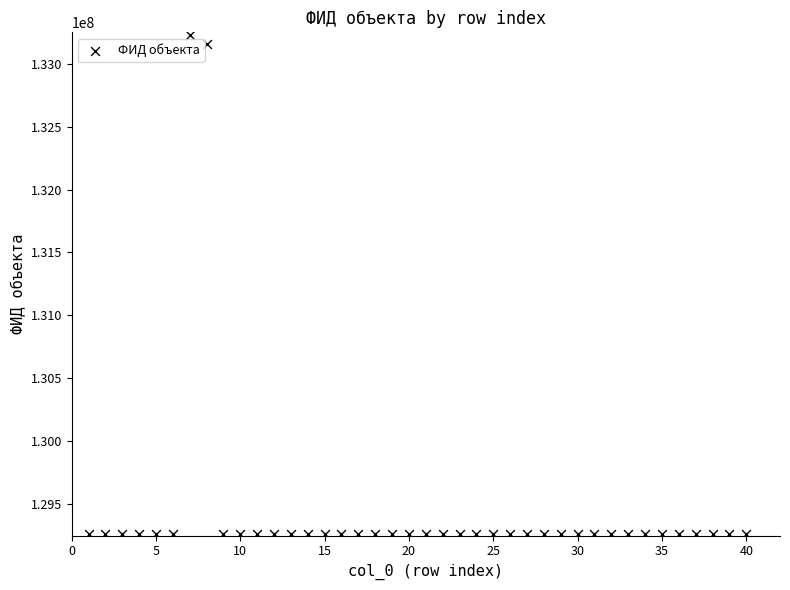

What Y value in the scatter plot is closest to 131243927?

133155444